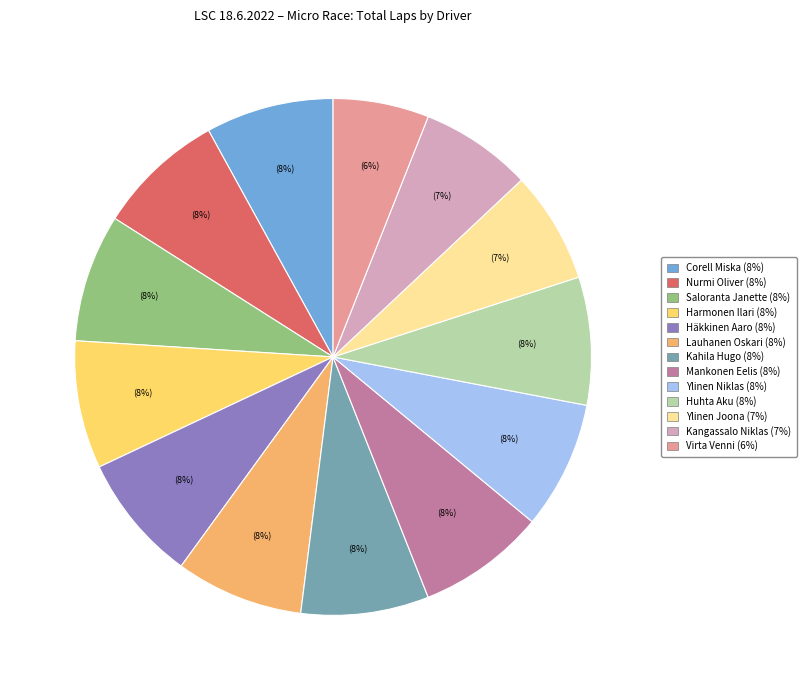

How many segments does this pie chart have?

13